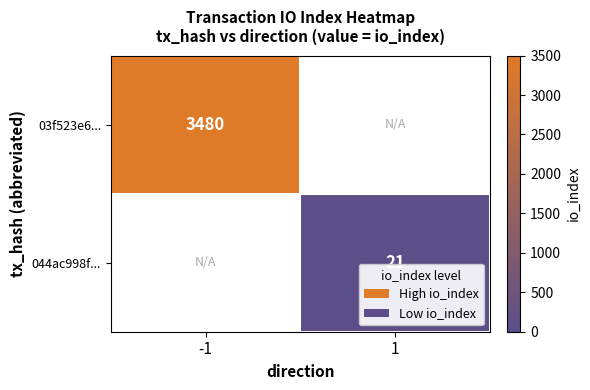

Is it true that 044ac998f... equals 21 at 1?

True